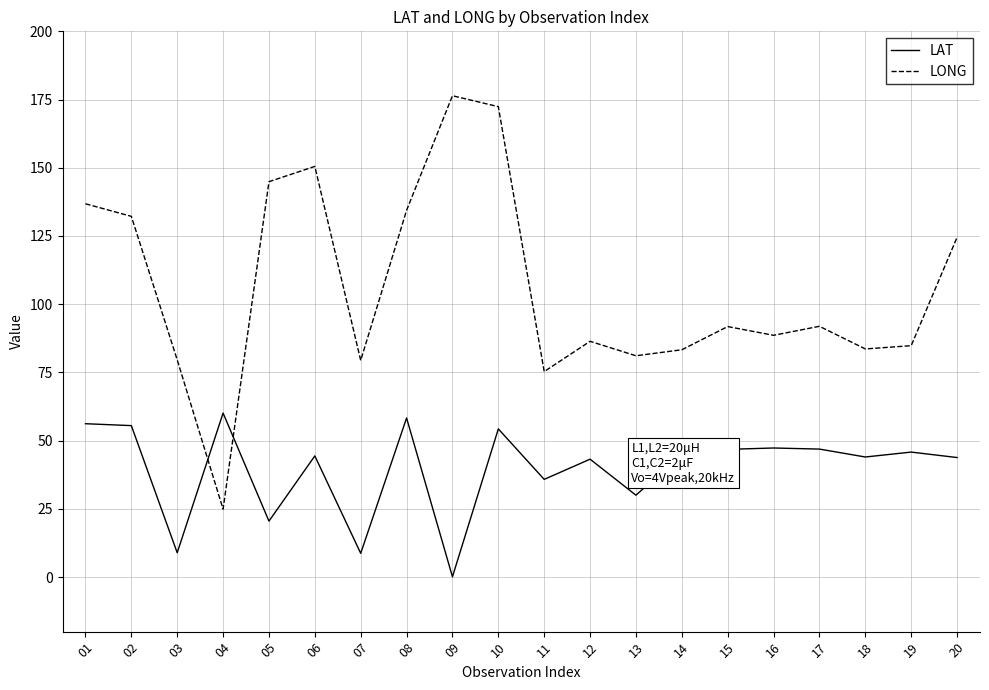

Which category has the lowest value in the LAT series?

09